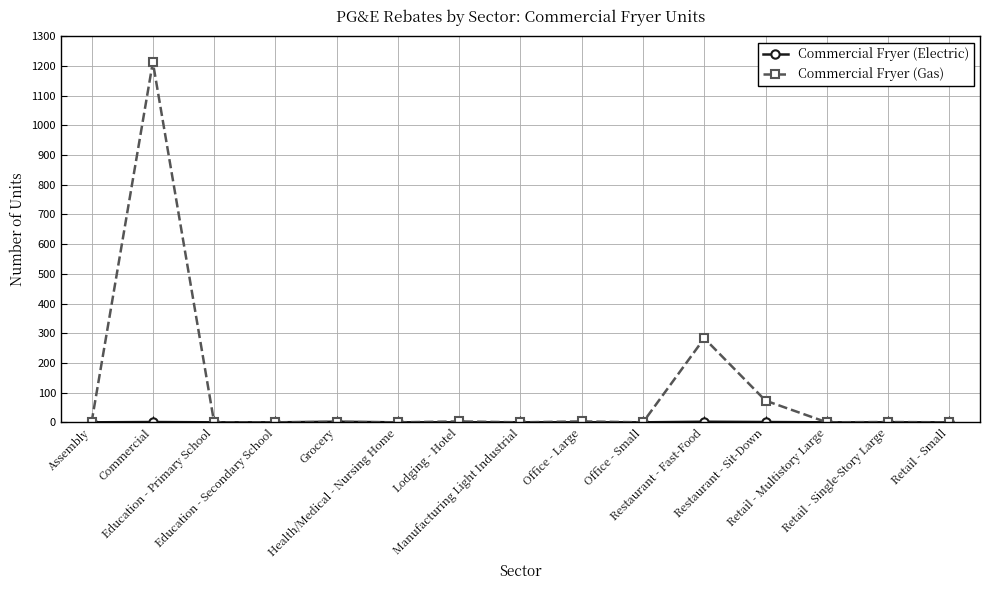

At which category is the sum across all series the highest?

Commercial